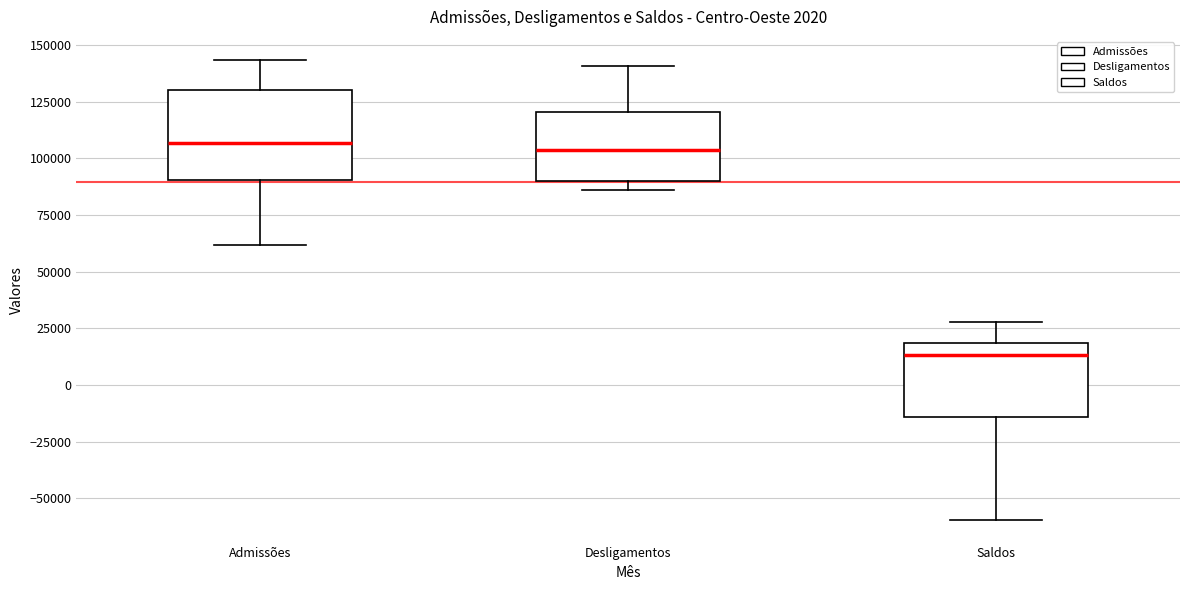

Reading left to right, transcribe this box plot: for each box, give where its median line is, the range the box spans, and where its two whiskers end, as read against the y-axis. The values are not printed on the chart, so give them approximately, as read against the axis.

Admissões: median 105000, box 90000 to 130000, whiskers 60000 to 145000
Desligamentos: median 105000, box 90000 to 120000, whiskers 85000 to 140000
Saldos: median 15000, box -15000 to 20000, whiskers -60000 to 30000